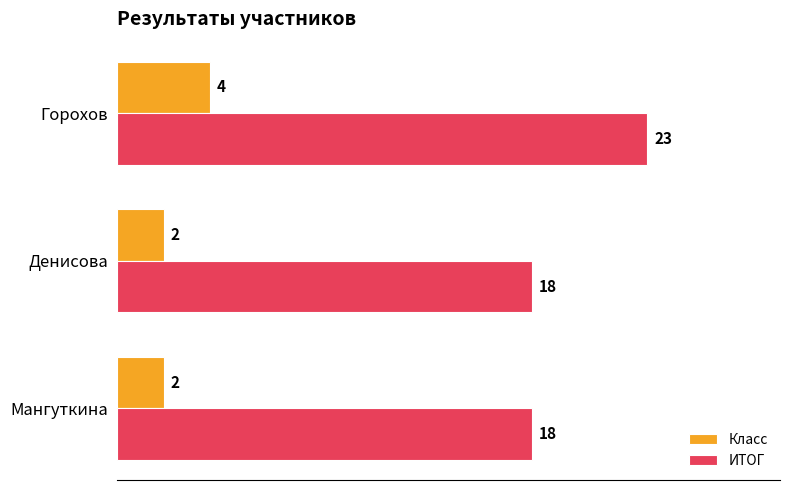

The value of ИТОГ at Горохов is 41. True or false?

False